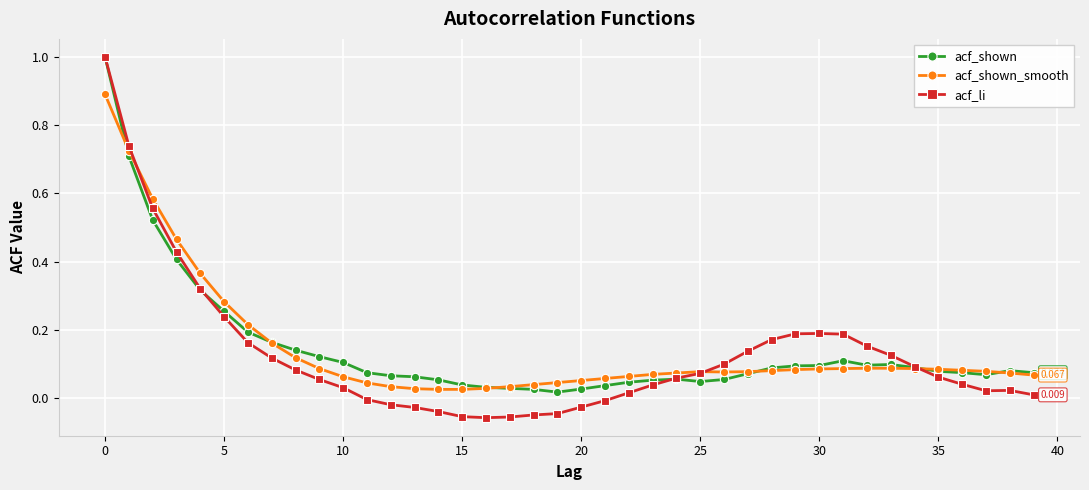

Which series has the widest spread of values?

acf_li